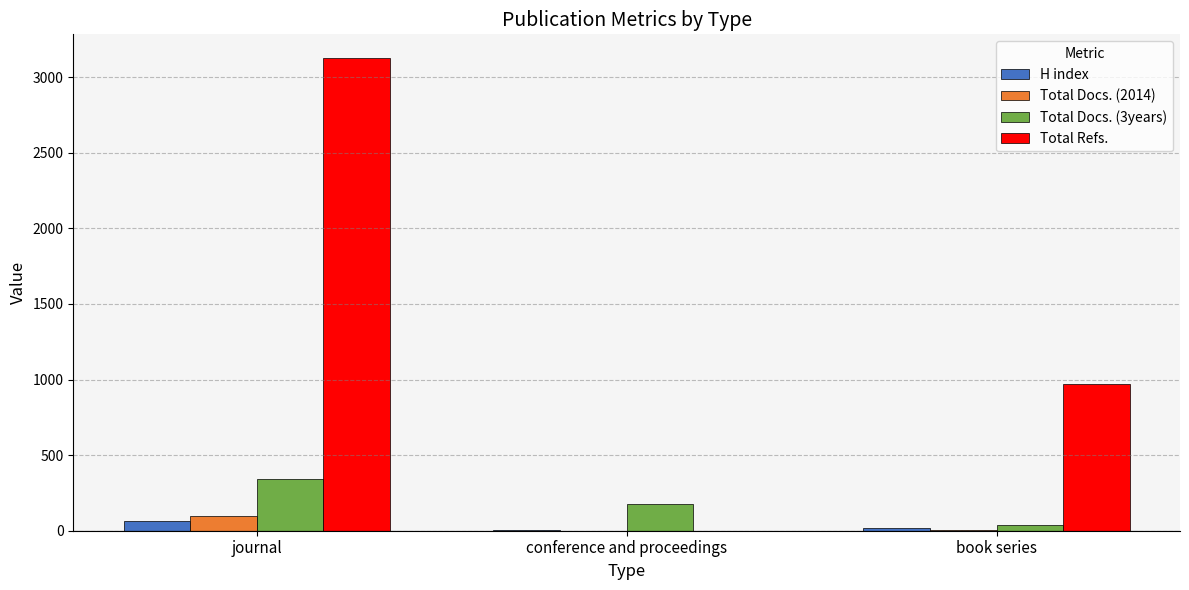

Which category has the highest value in the Total Docs. (3years) series?

journal